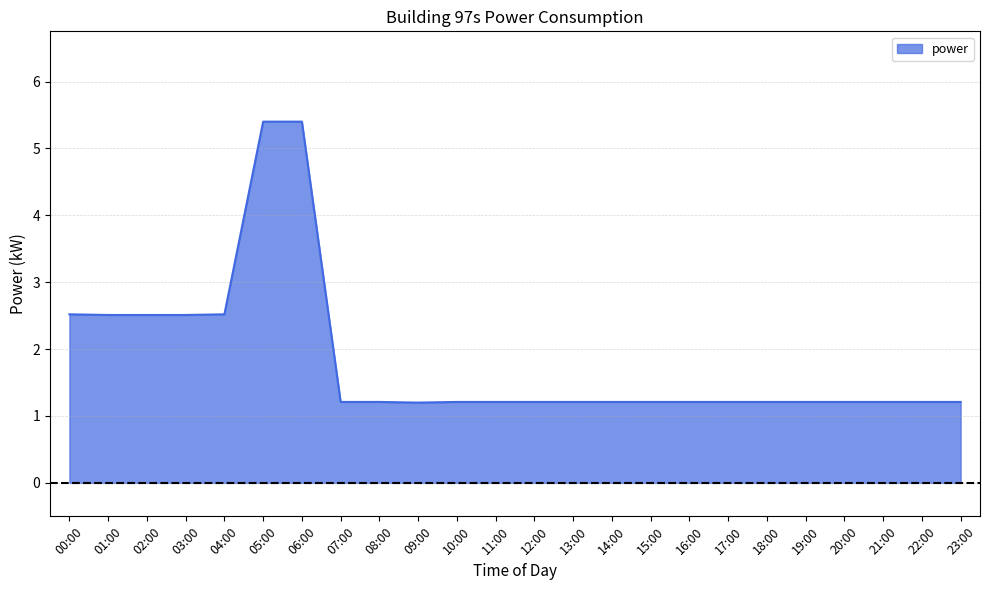

What is the difference between the maximum and minimum values?

4.2